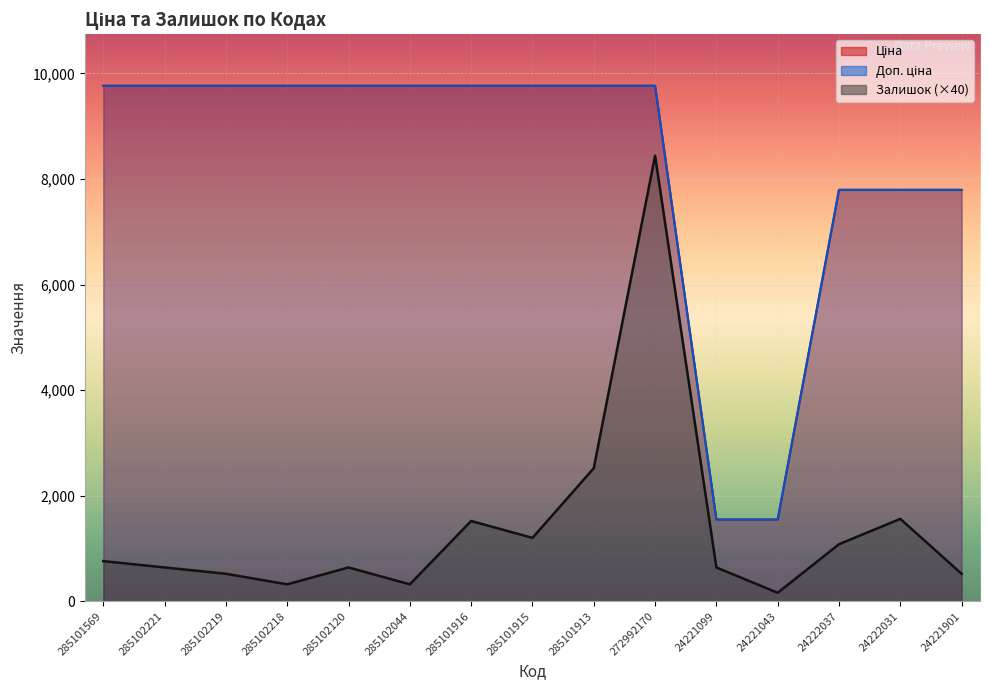

True or false: Залишок and Ціна intersect in this chart.

False